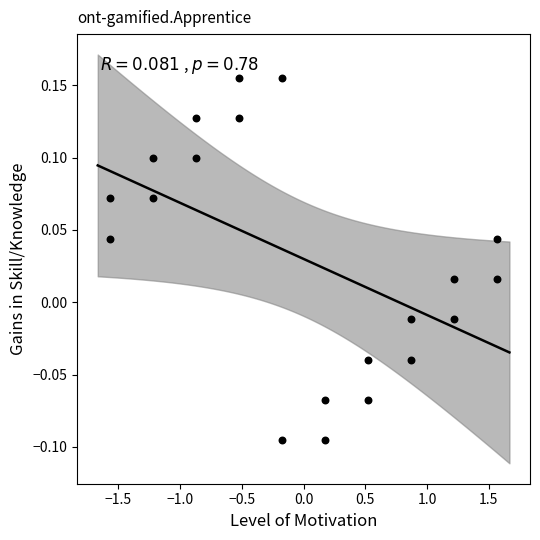

What is the range of Y values (max minus min)?

0.3